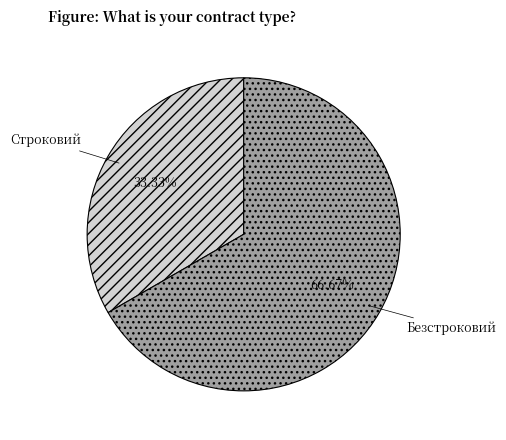

To the nearest percent, what is the difference between the largest and smallest slice percentages?

33%